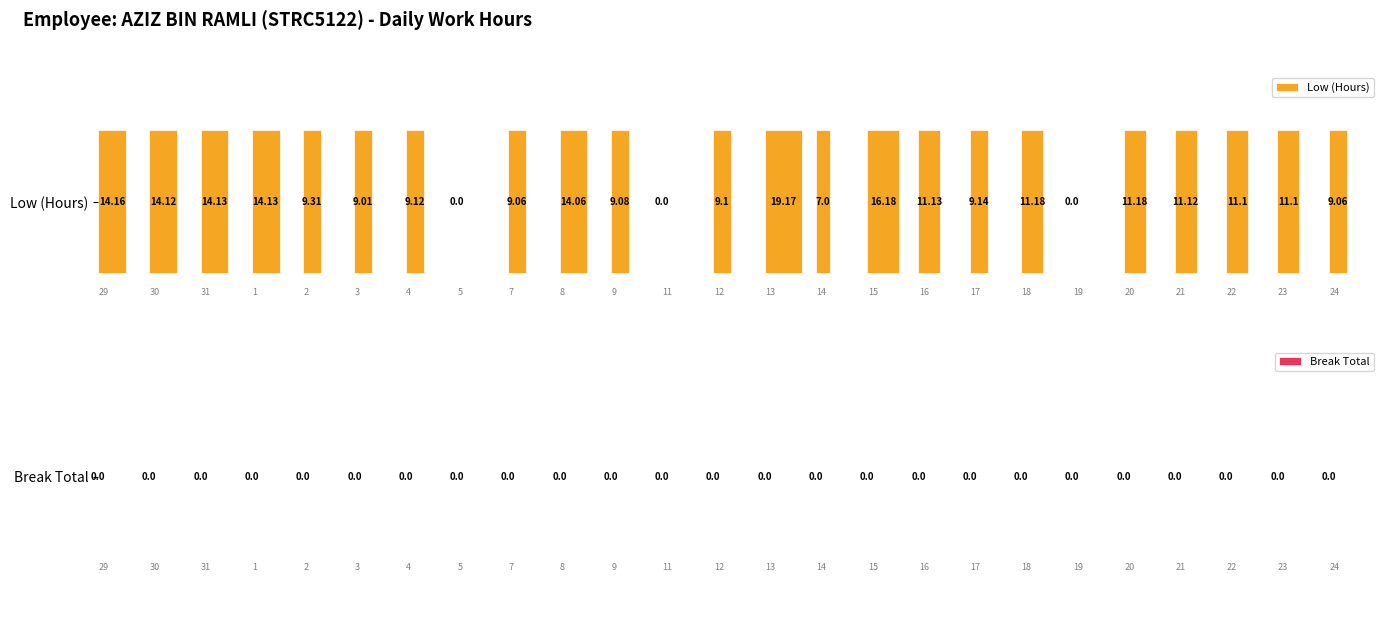

What is the average value of the Low (Hours) series?

10.1